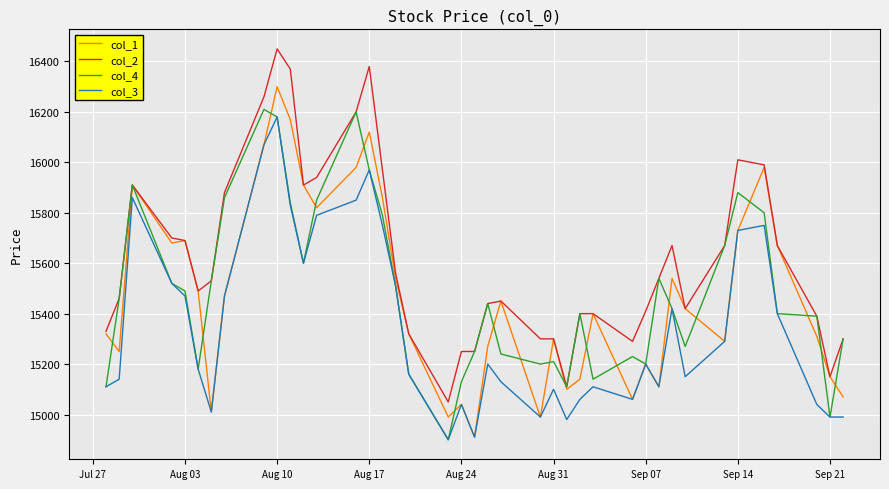

What is the average value of the col_2 series?

15620